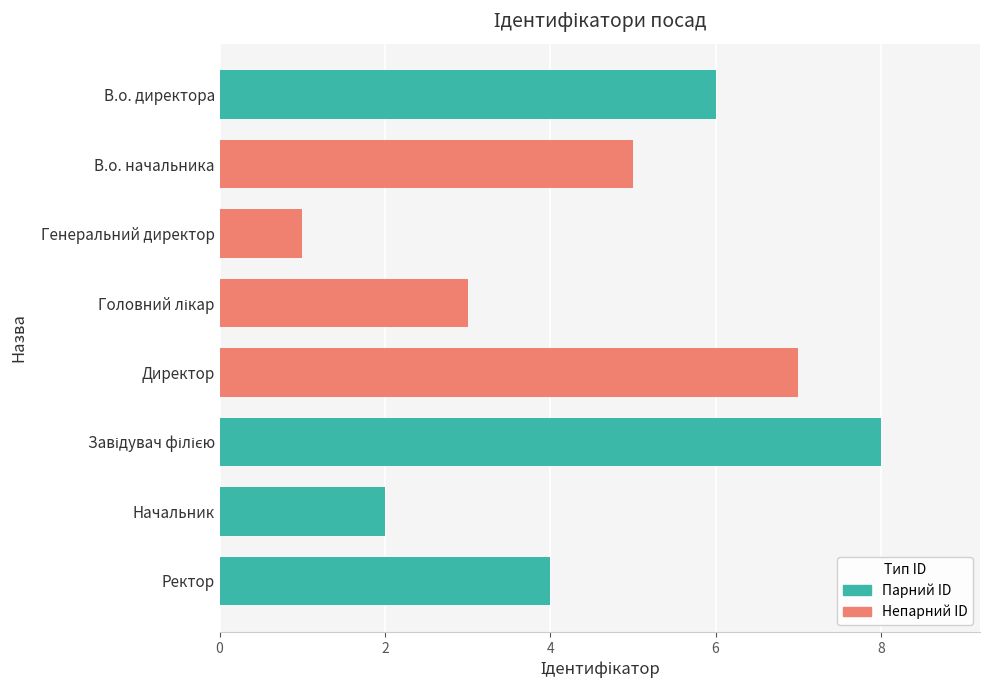

At which category does the chart reach its minimum across all series?

Генеральний директор